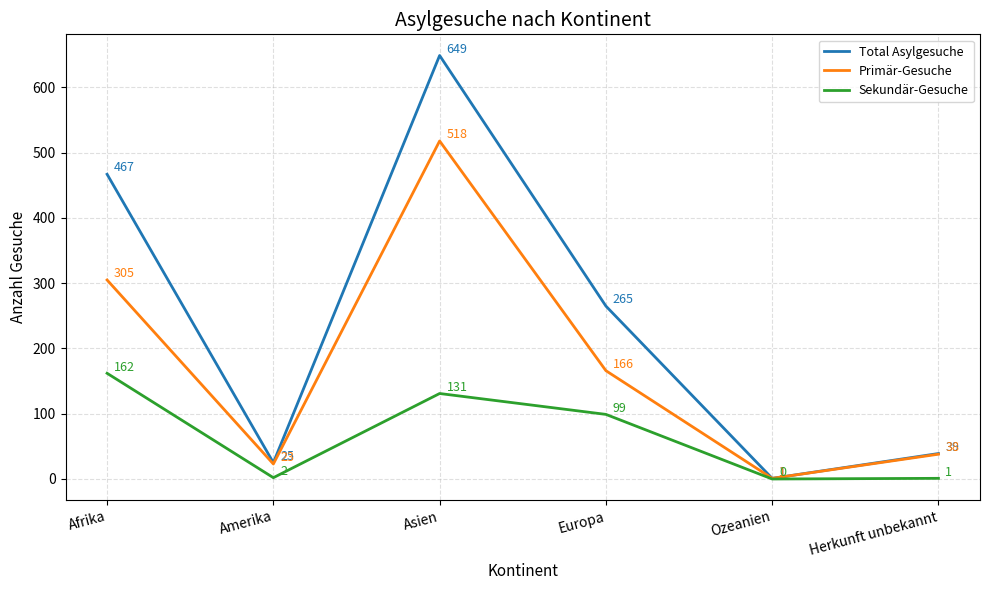

What are all the series names shown in the legend?

Total Asylgesuche, Primär-Gesuche, Sekundär-Gesuche